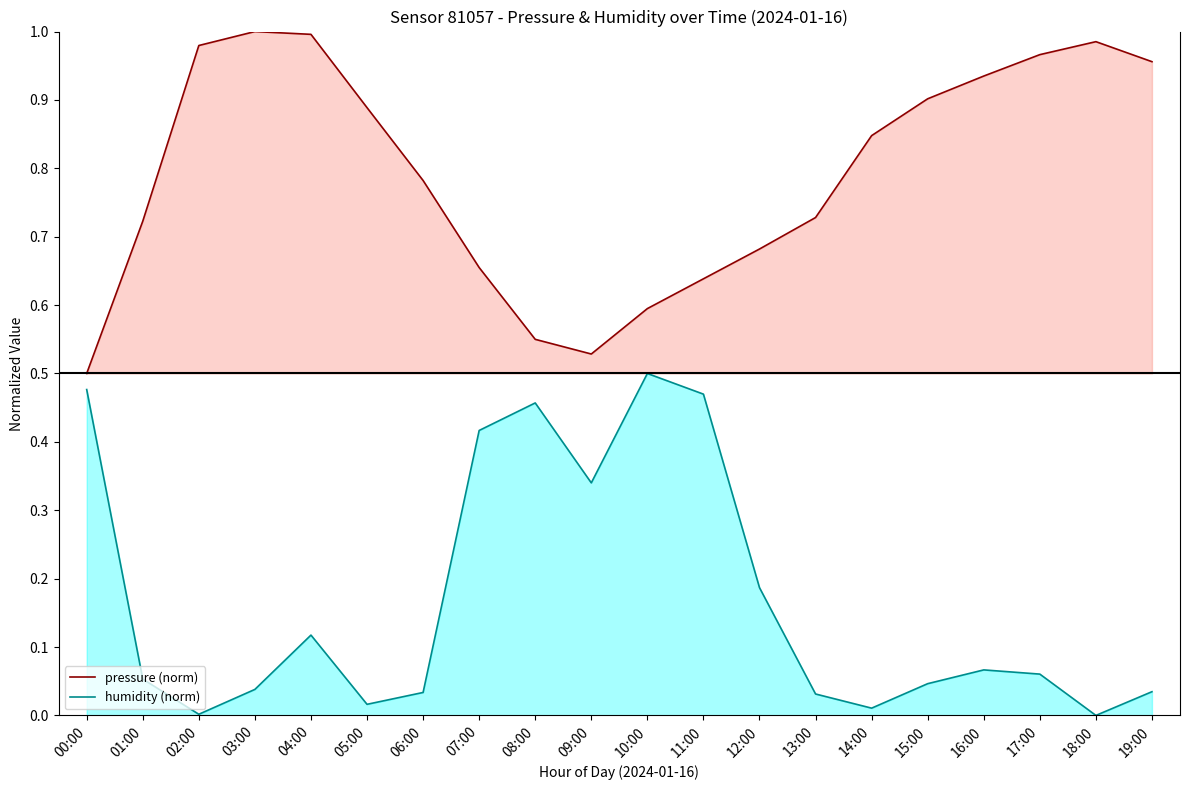

Reading left to right, what are all the values shown in this chart?

pressure (norm): 00:00=0.5	01:00=0.7	02:00=1.0	03:00=1.0	04:00=1.0	05:00=0.9	06:00=0.8	07:00=0.7	08:00=0.5	09:00=0.5	10:00=0.6	11:00=0.6	12:00=0.7	13:00=0.7	14:00=0.8	15:00=0.9	16:00=0.9	17:00=1.0	18:00=1.0	19:00=1.0
humidity (norm): 00:00=0.5	01:00=0.1	02:00=0.0	03:00=0.0	04:00=0.1	05:00=0.0	06:00=0.0	07:00=0.4	08:00=0.5	09:00=0.3	10:00=0.5	11:00=0.5	12:00=0.2	13:00=0.0	14:00=0.0	15:00=0.0	16:00=0.1	17:00=0.1	18:00=0.0	19:00=0.0